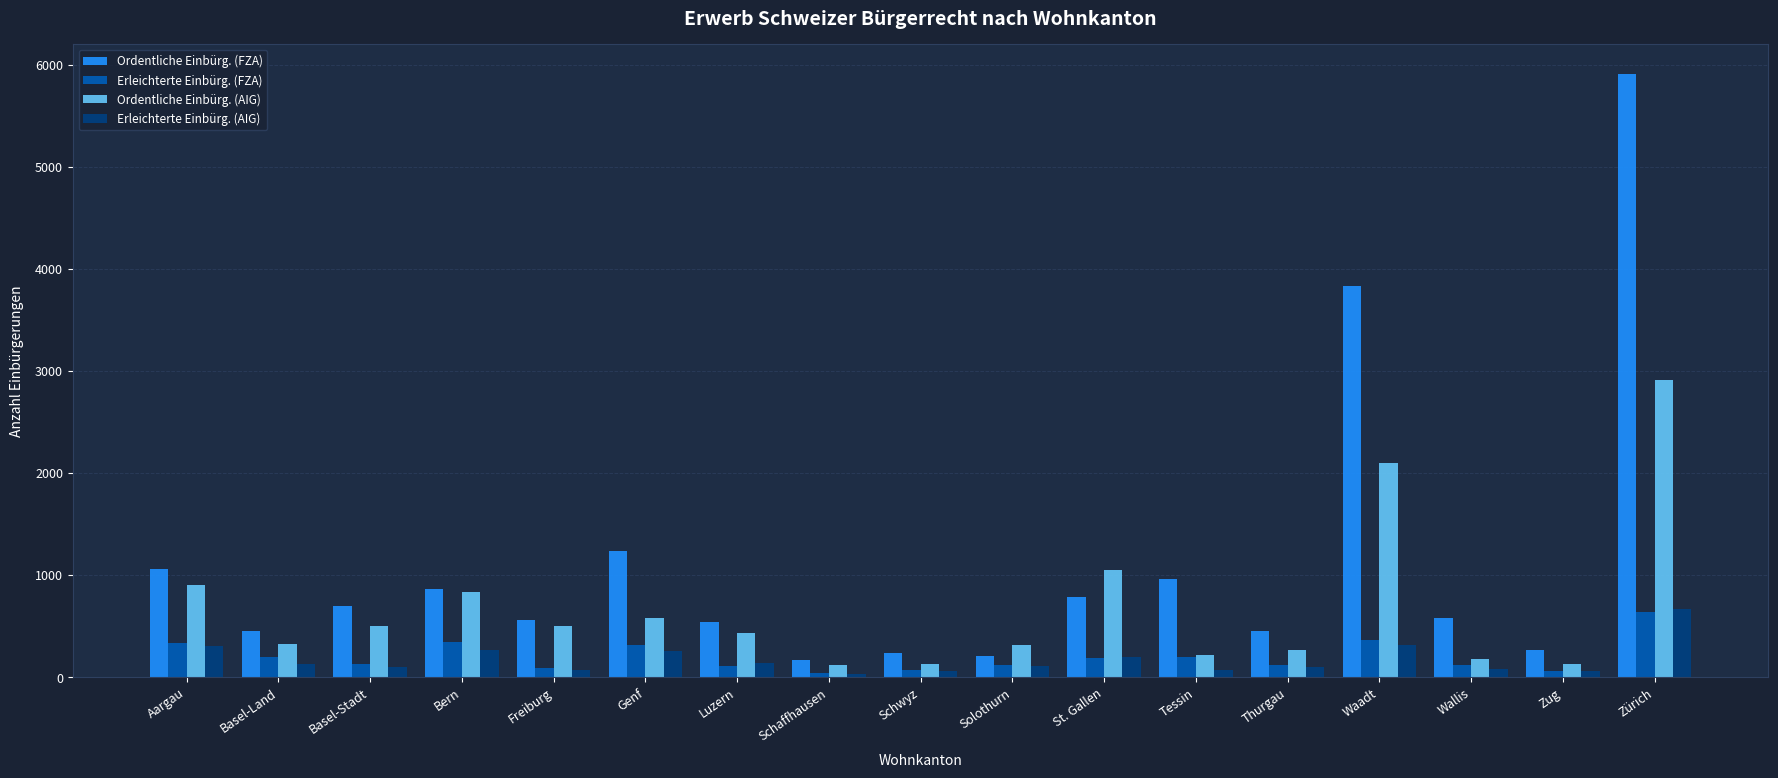

What position from the left is Zürich?

17